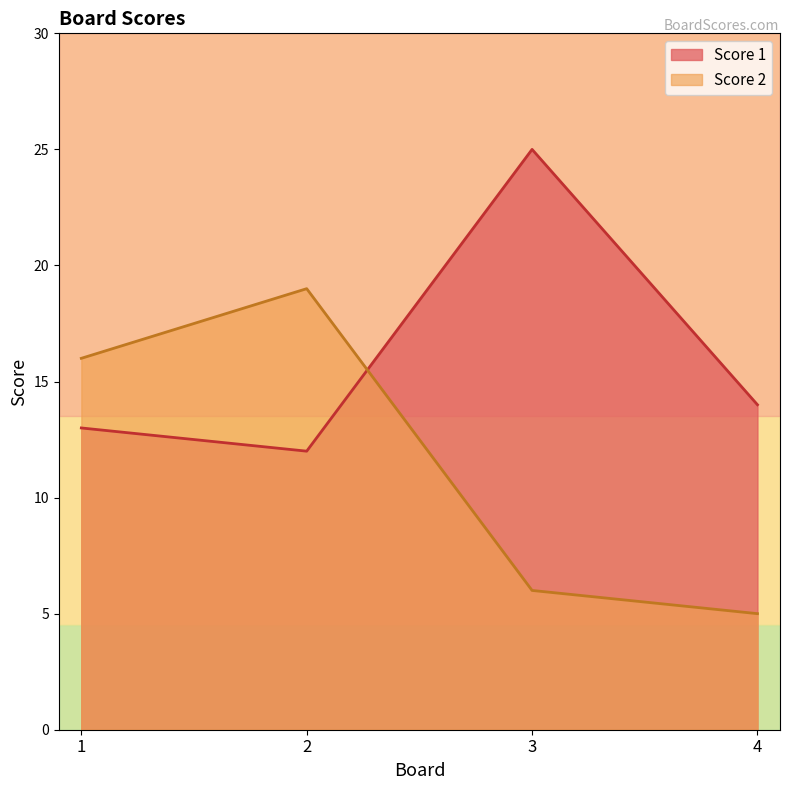

What is the lowest value of the Score 2 series?

5